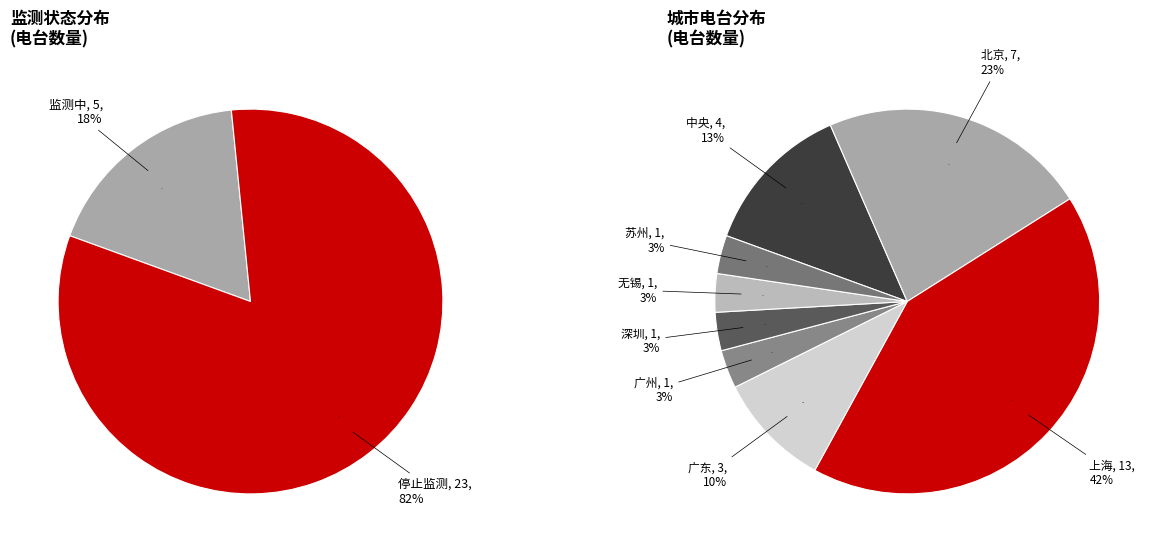

To the nearest percent, what portion does 监测中 represent?

18%